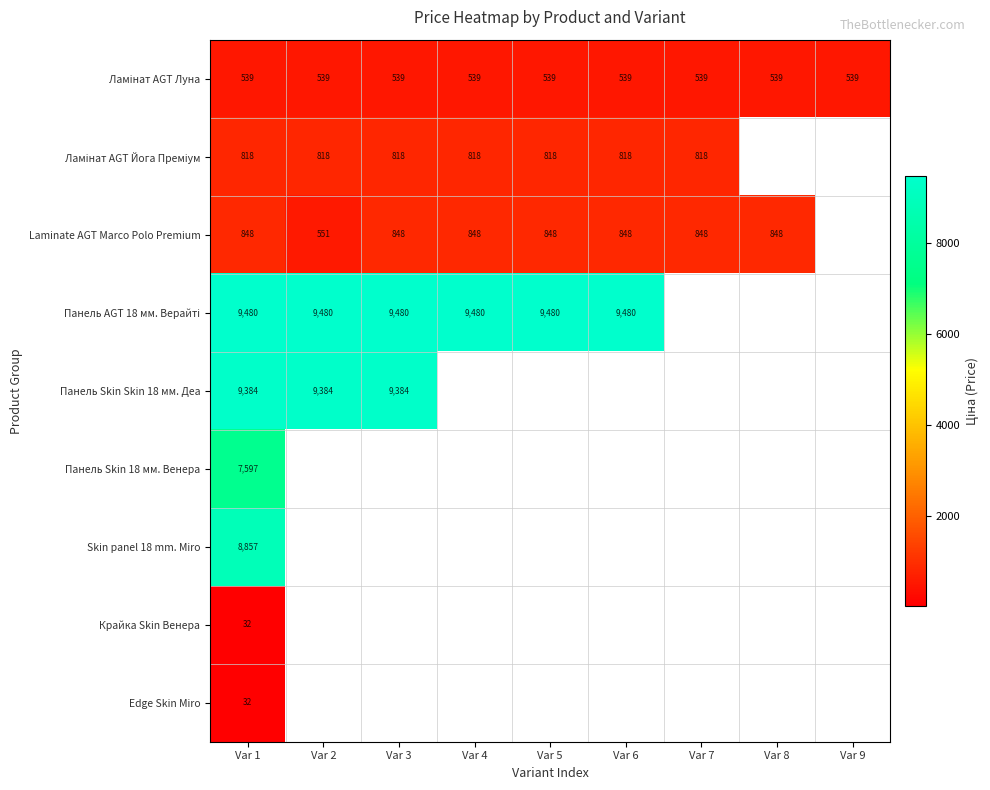

Is it true that Laminate AGT Marco Polo Premium equals 366 at Var 2?

False